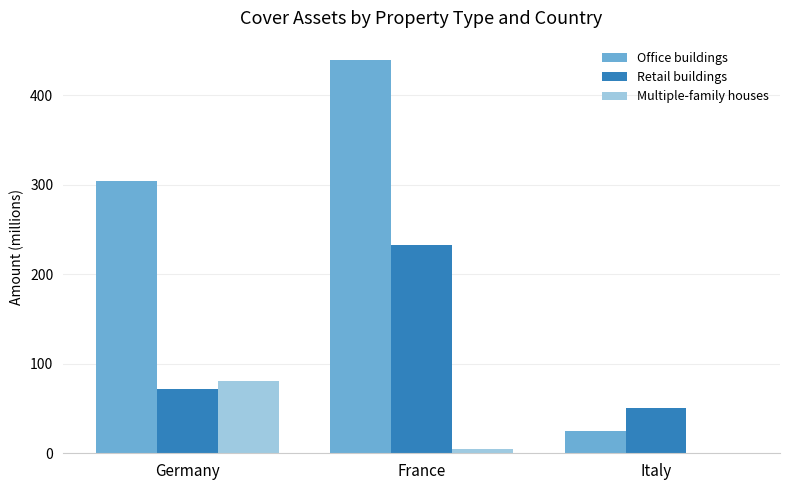

Does the chart contain stacked bars?

No